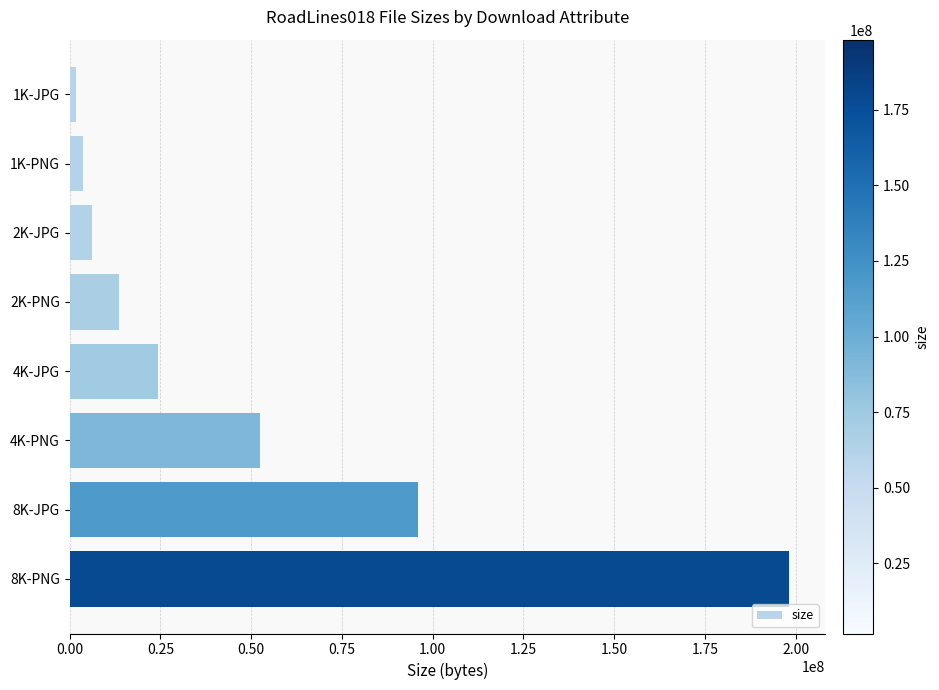

Where is the data nearest to the value 99982717?

8K-JPG